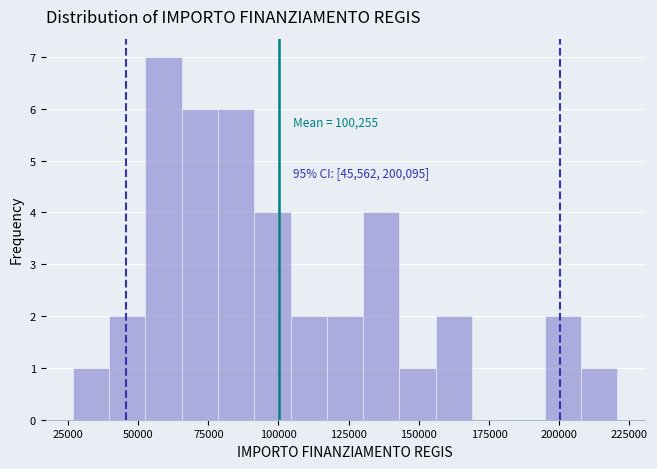

Around what value on the x-axis is the tallest bar? Give the approximate position of its centre, as read against the axis.

60000